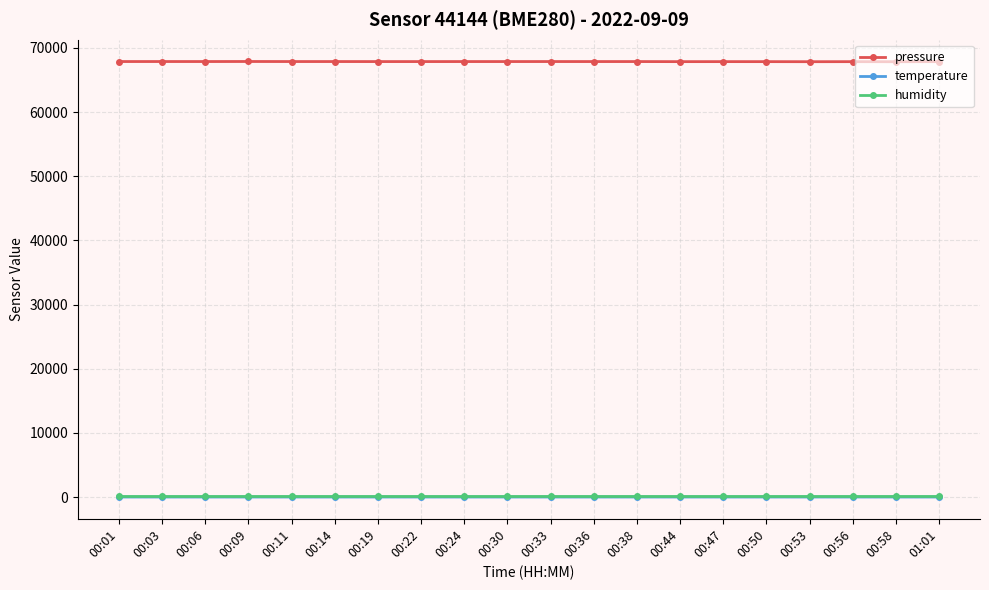

Is the value of pressure at 00:11 greater than the value of humidity at 00:30?

Yes